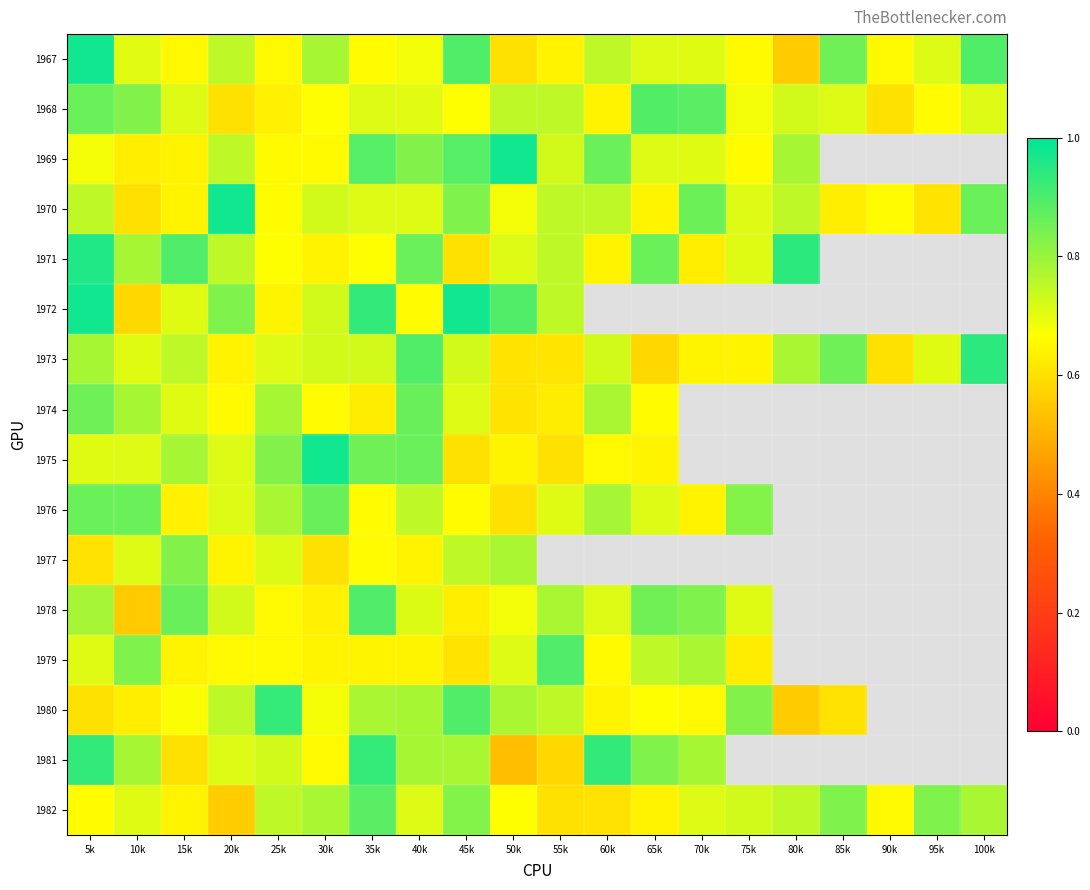

At which category is the sum across all series the highest?

5k